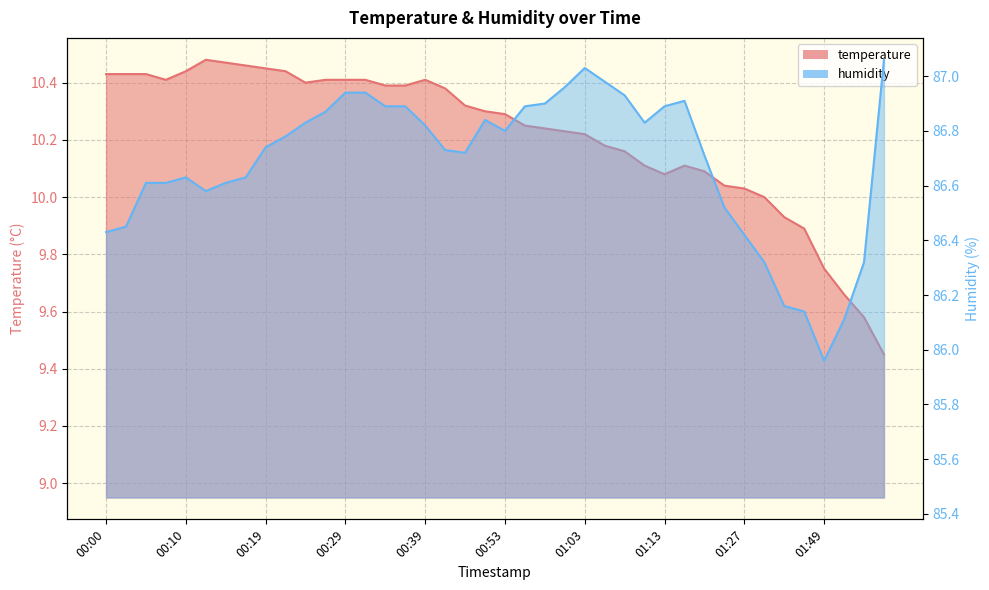

True or false: temperature and humidity cross at least once.

False